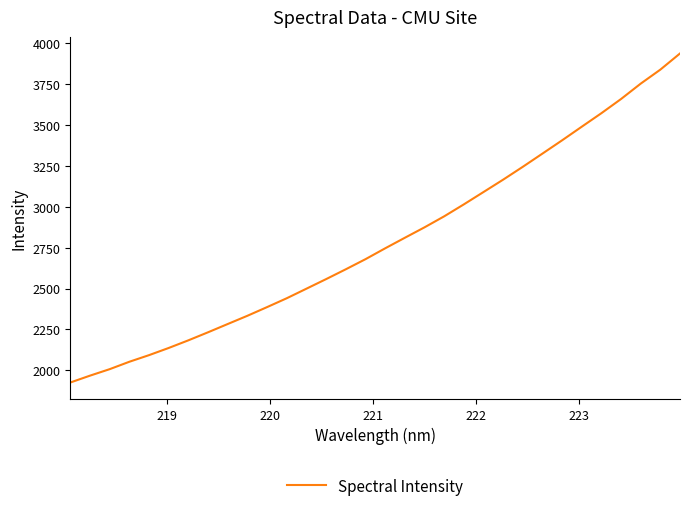

What is the smallest value displayed?

1925.5